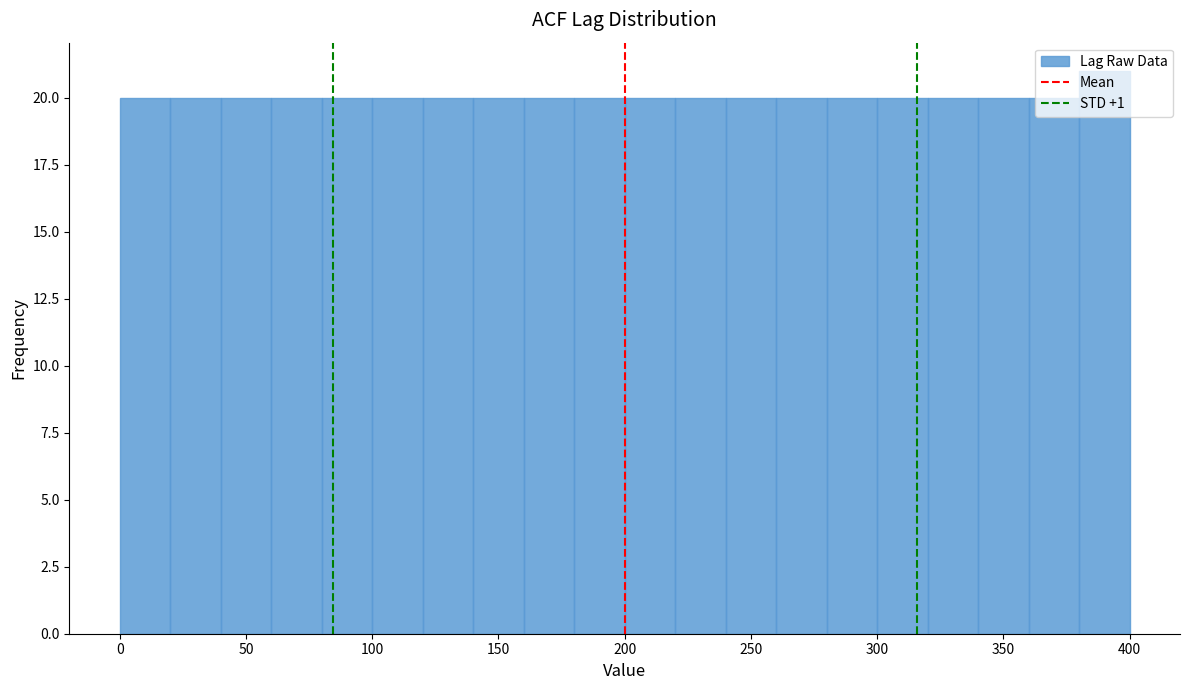

How tall is the bar that spans 80 to 100 on the x-axis? The values are not printed on the chart, so give them approximately, as read against the axis.

20